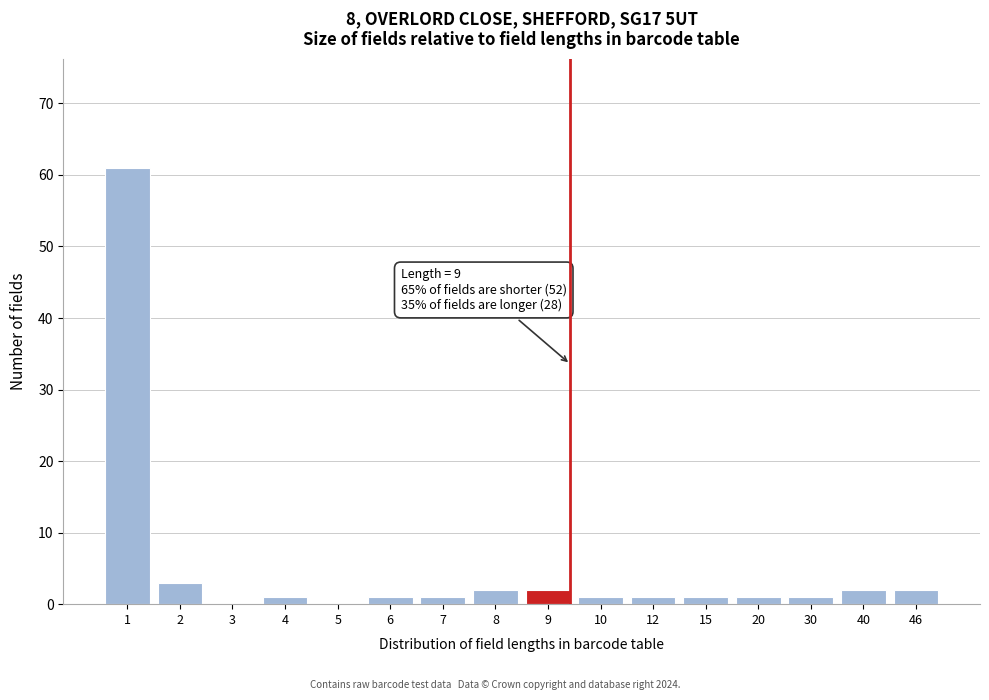

Reading left to right, extract all data points from this chart.

1=61	2=3	3=0	4=1	5=0	6=1	7=1	8=2	9=2	10=1	12=1	15=1	20=1	30=1	40=2	46=2